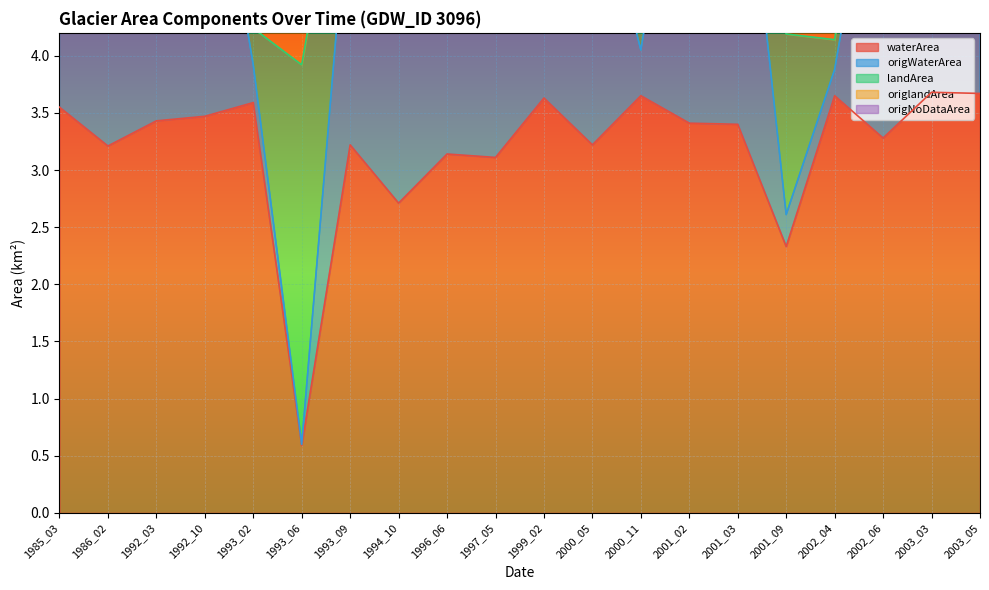

How many interior local valleys does the origWaterArea series have?

6